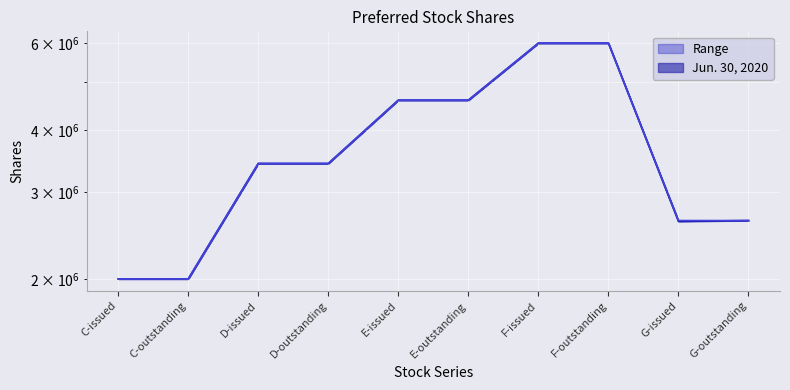

True or false: Dec. 31, 2019 has more than 1 interior local peaks.

False